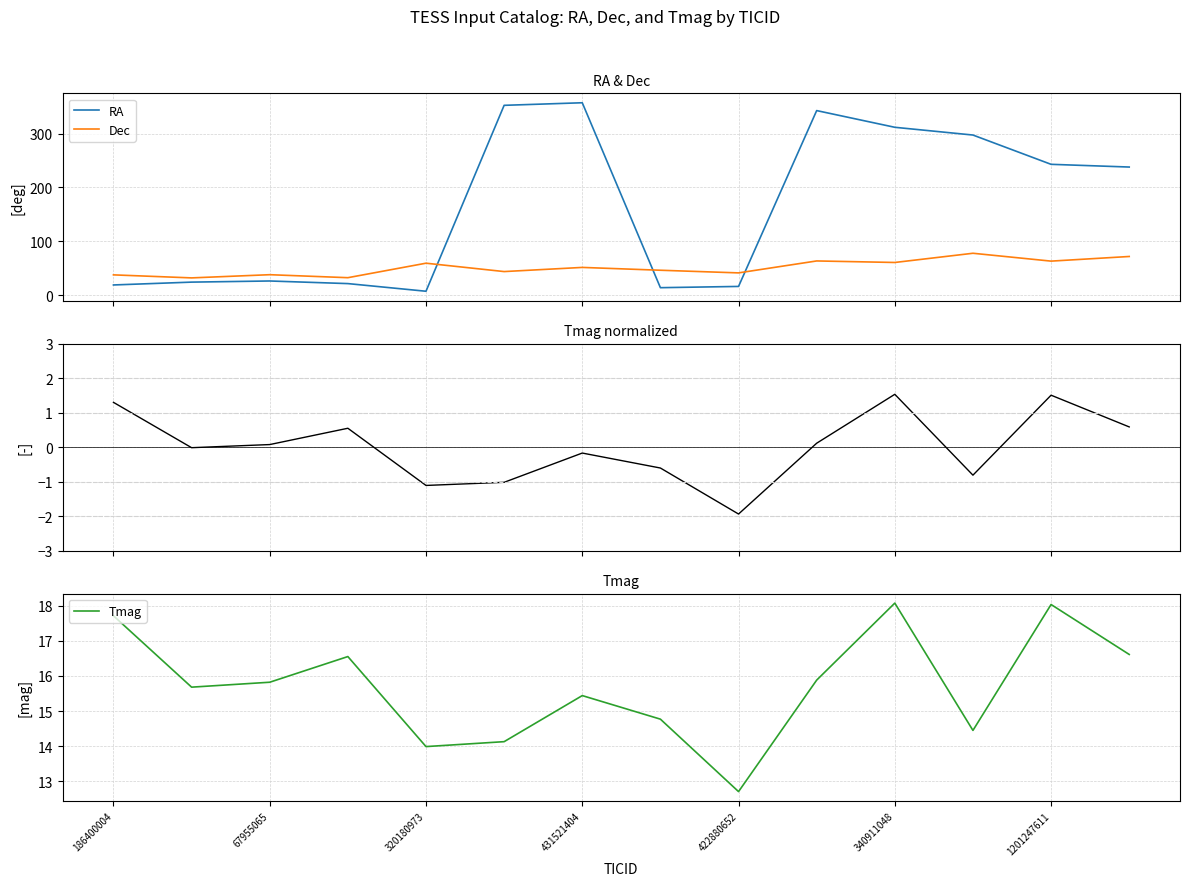

True or false: Dec and Tmag (normalized) intersect in this chart.

False